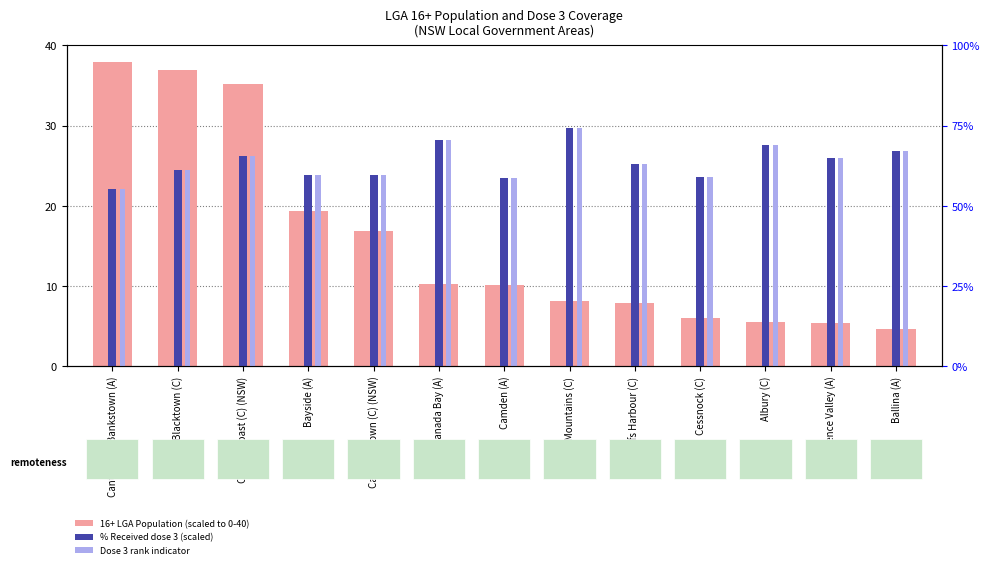

The value of Dose 3 rank indicator at Bayside (A) is 41.6. True or false?

False